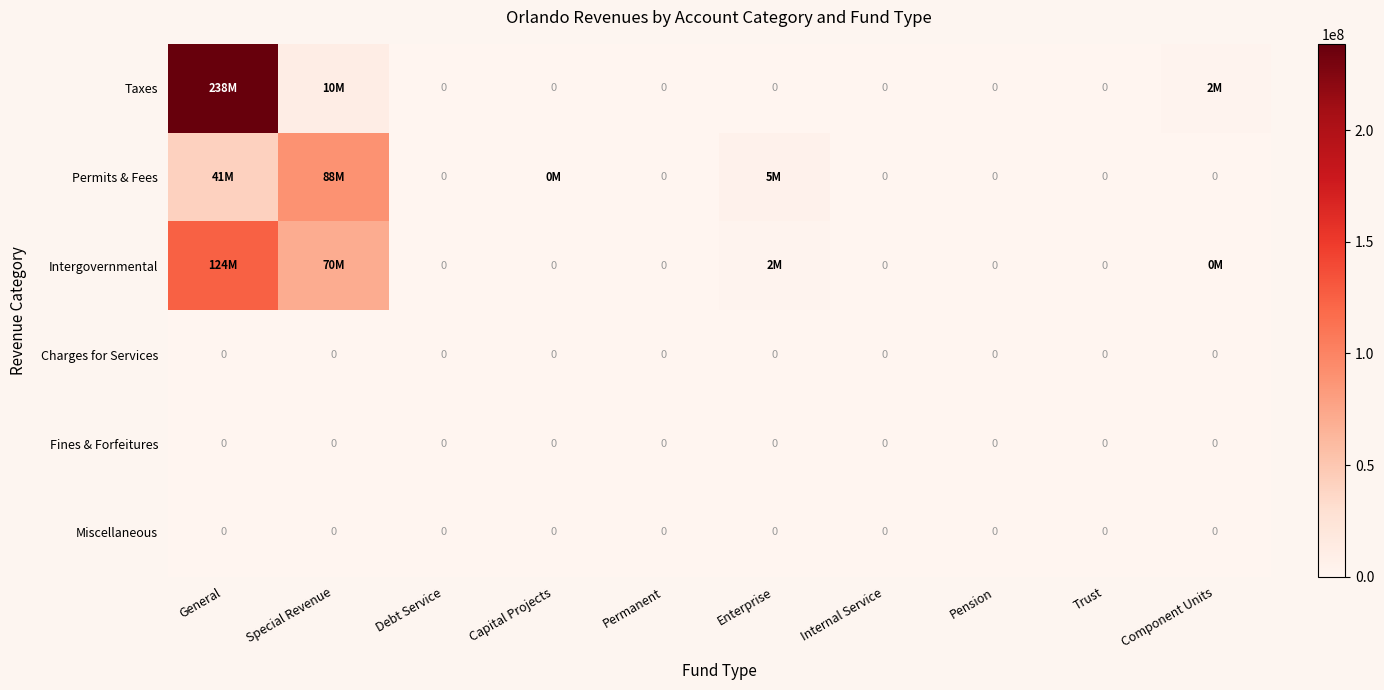

The value of Miscellaneous at Internal Service is 0. True or false?

True